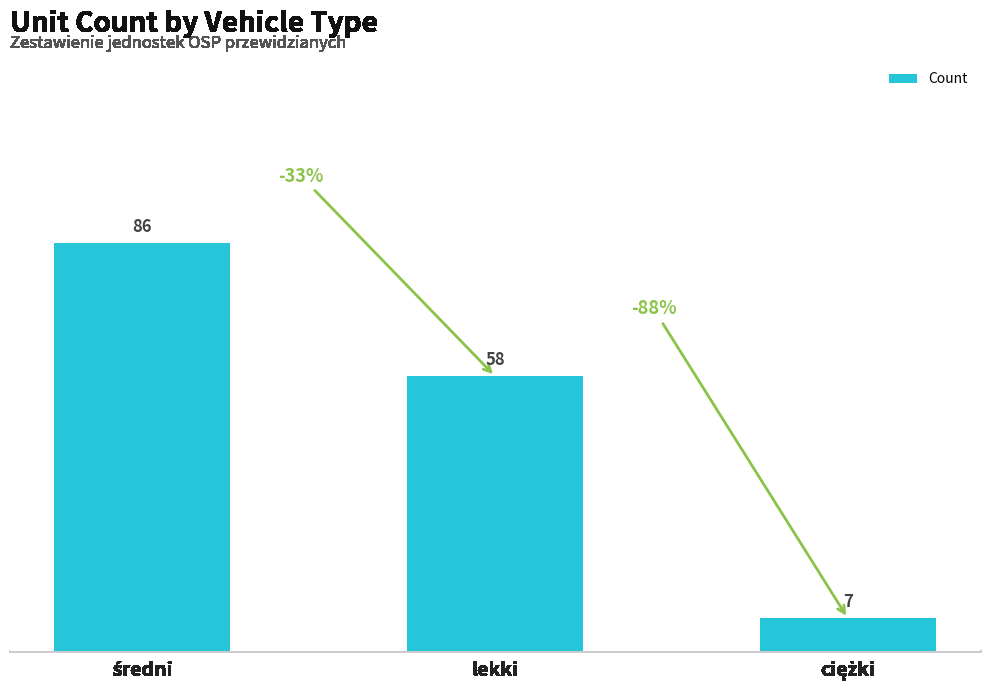

What is the minimum value shown in the chart?

7